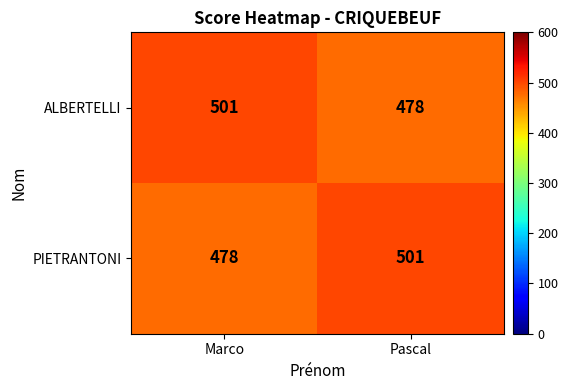

What is the smallest value displayed?

478